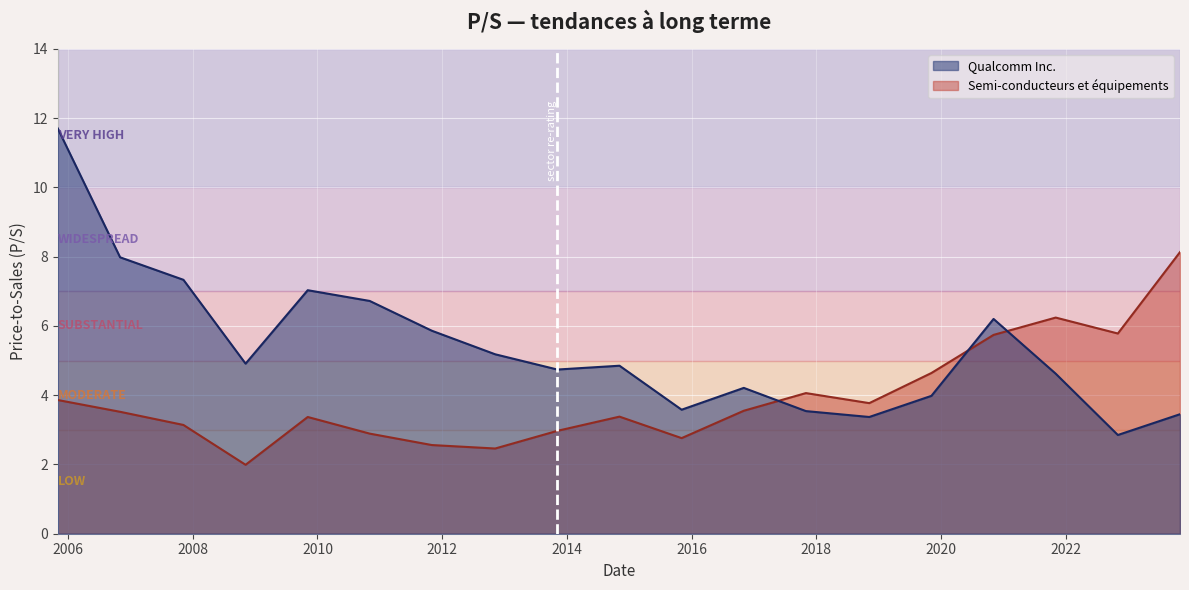

What is the difference between the second highest and second lowest values in the Semi-conducteurs et équipements series?

3.8